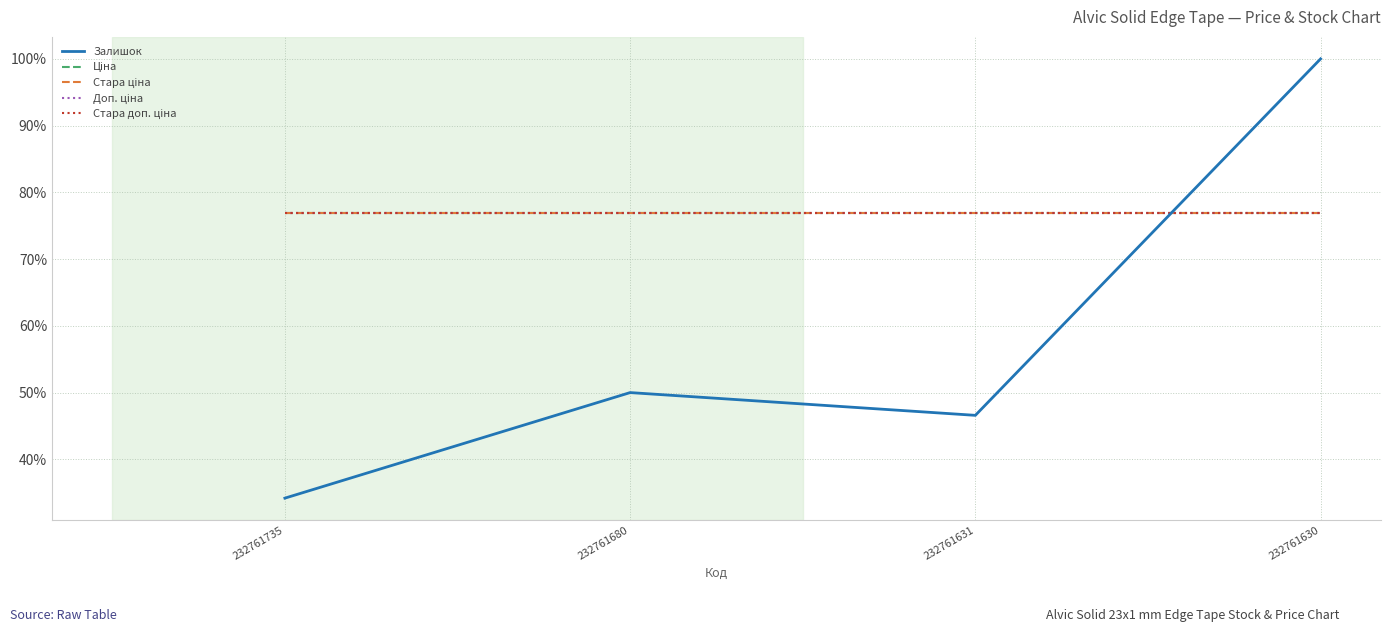

Rank the categories by Ціна value from lowest to highest.

232761735, 232761680, 232761631, 232761630